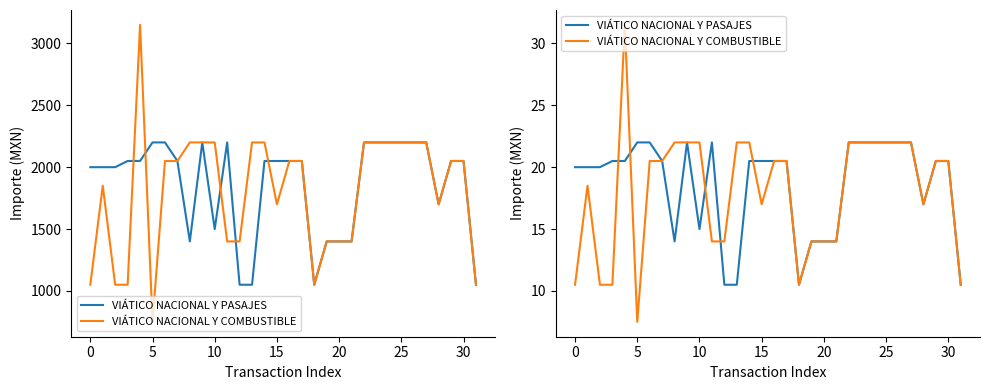

True or false: VIÁTICO NACIONAL Y PASAJES and VIÁTICO NACIONAL Y COMBUSTIBLE intersect in this chart.

True